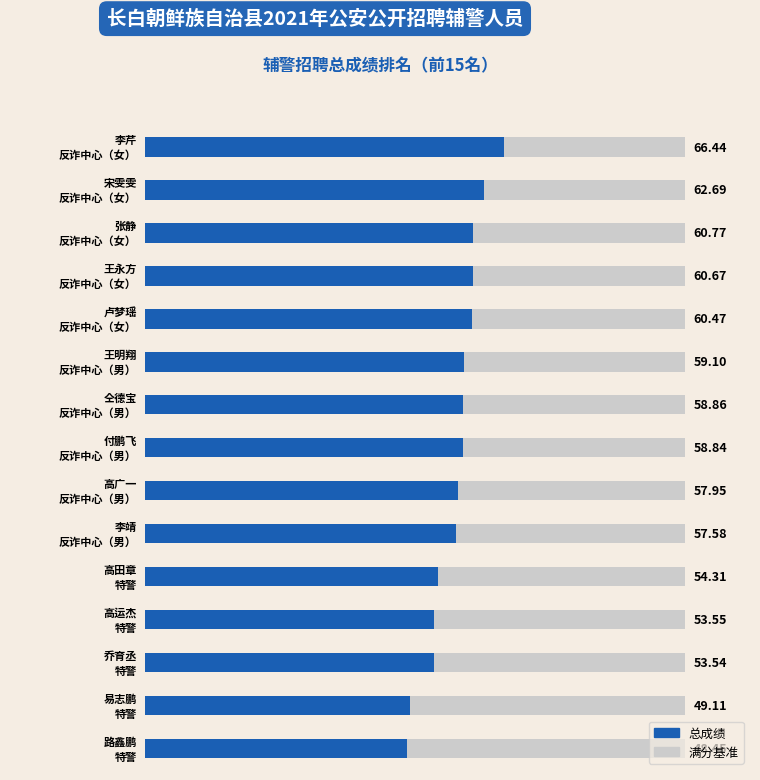

Count the number of values greater than 58.

8